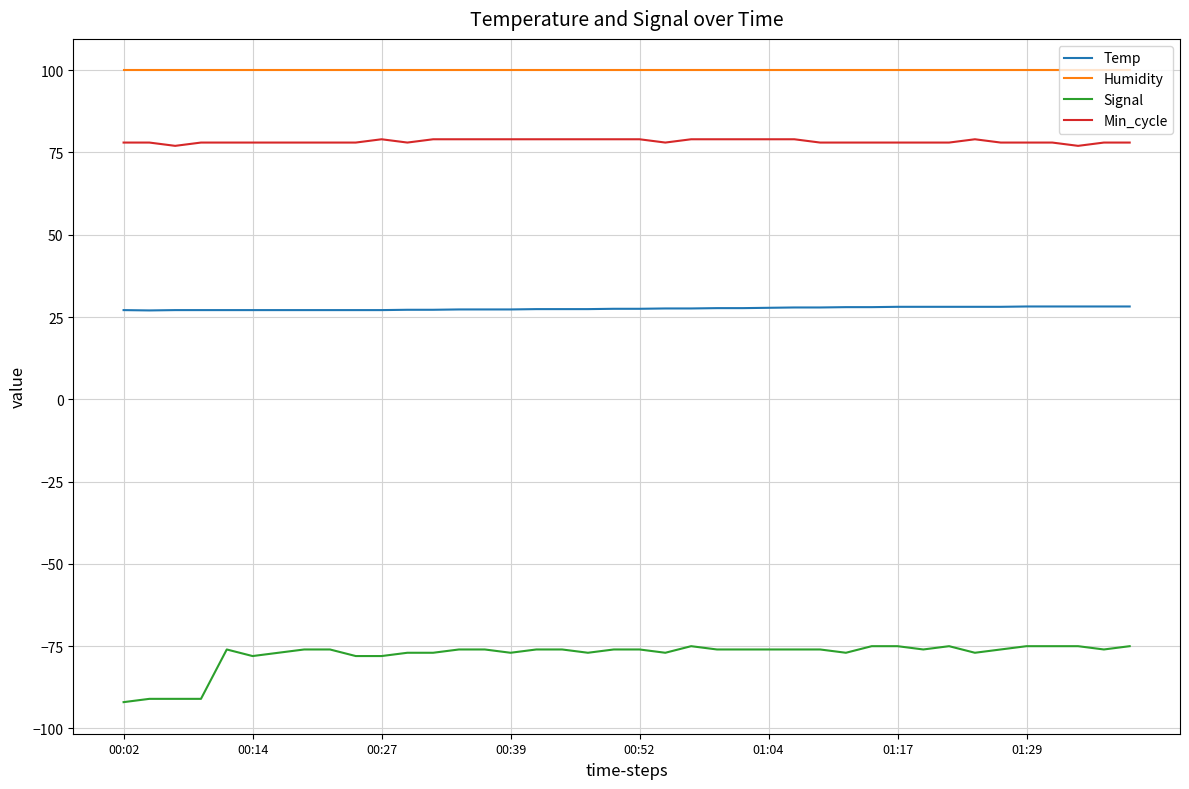

What is the lowest value of the Signal series?

-92.0